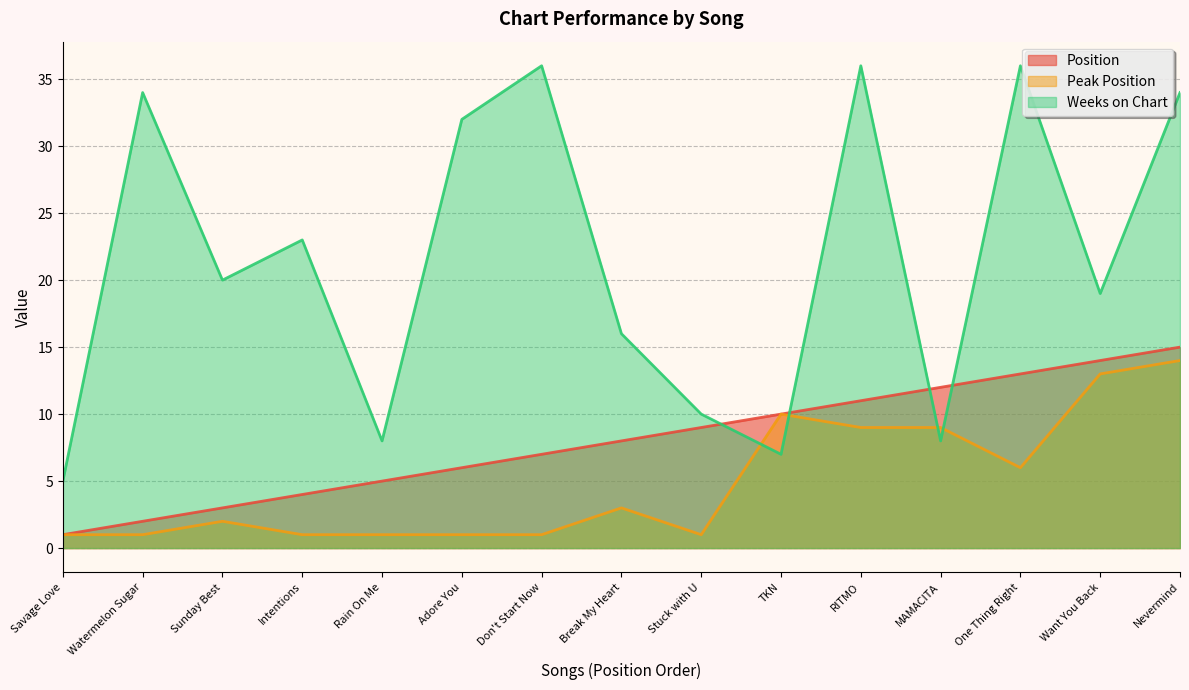

Between which two adjacent categories do Peak Position and Weeks on Chart first intersect?

Stuck with U and TKN